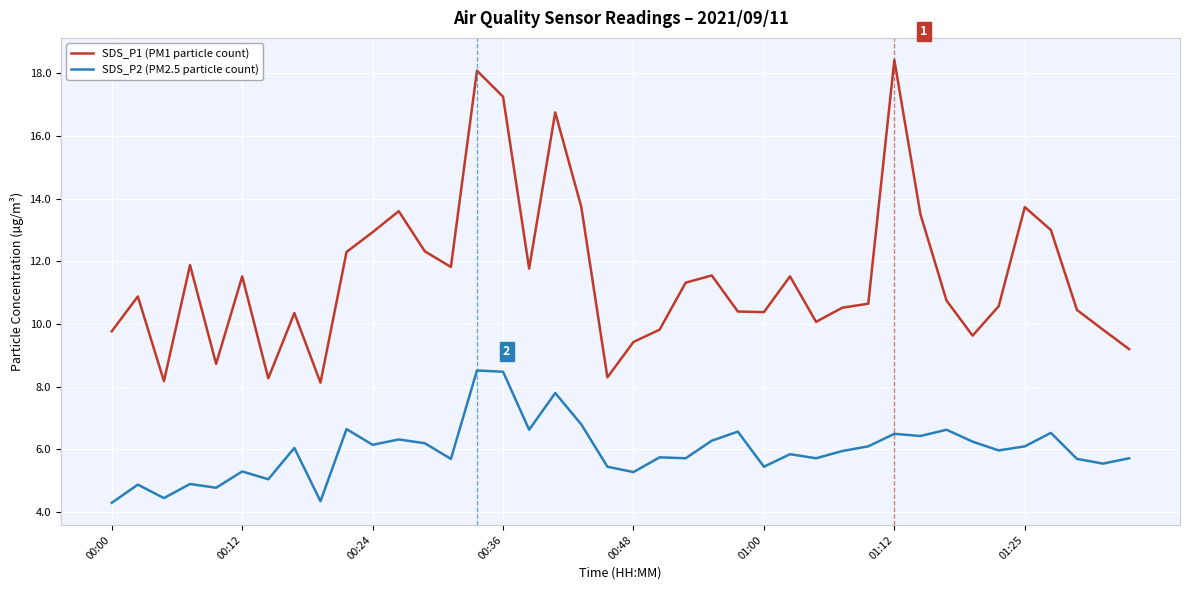

What is the minimum value shown in the chart?

4.3